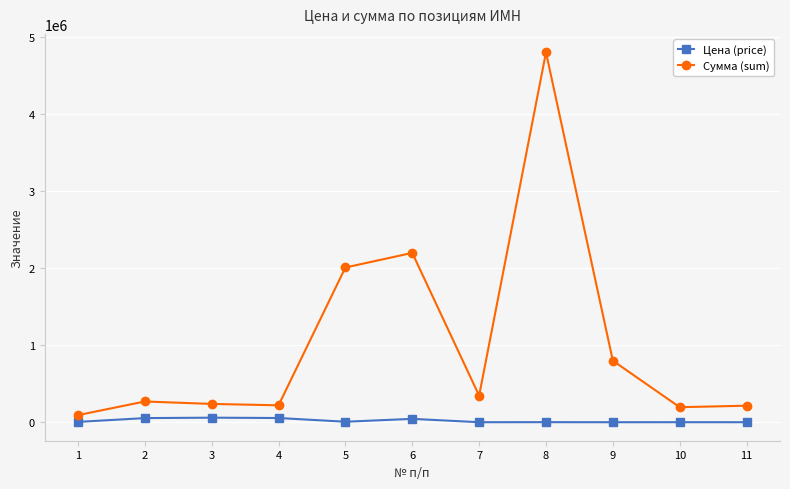

True or false: Сумма (sum) and Цена (price) cross at least once.

False